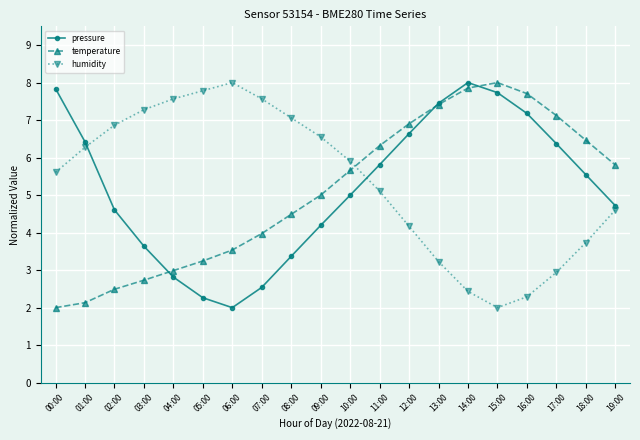

What is the sum of the temperature values at 03:00 and 00:00?

4.7